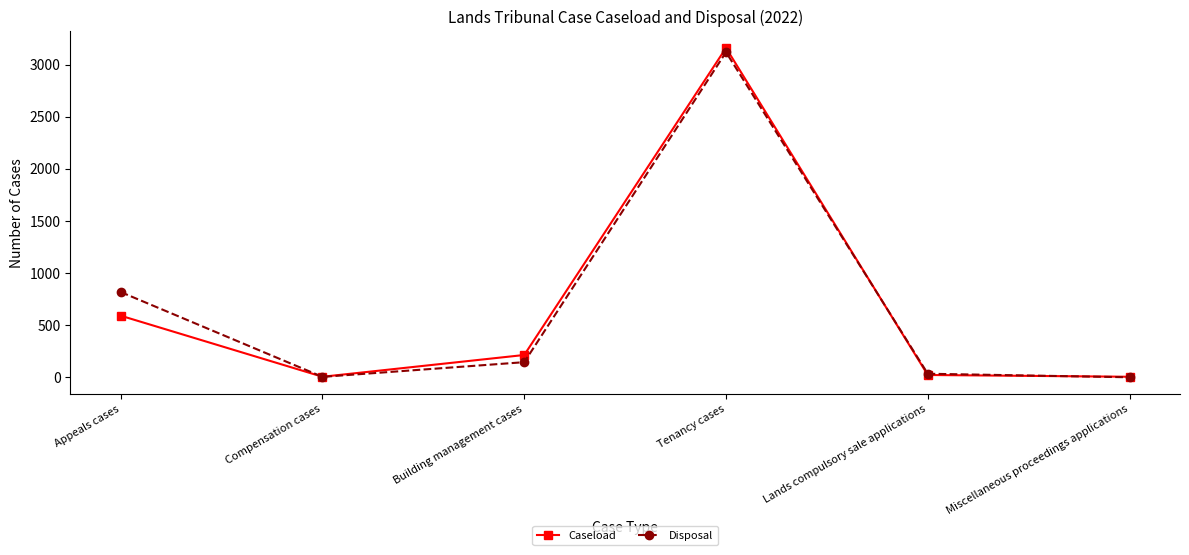

Is the value of Caseload at Tenancy cases greater than the value of Disposal at Compensation cases?

Yes